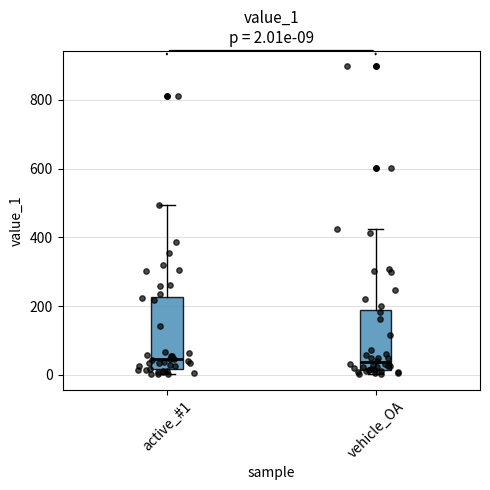

Which box is the tallest, from its lower edge to its upper edge?

active_#1